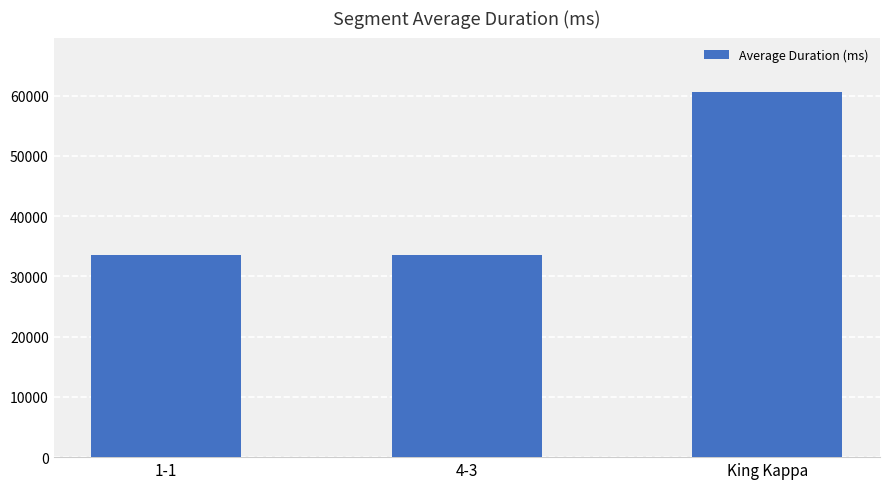

True or false: the data shows 33545 at 4-3.

True